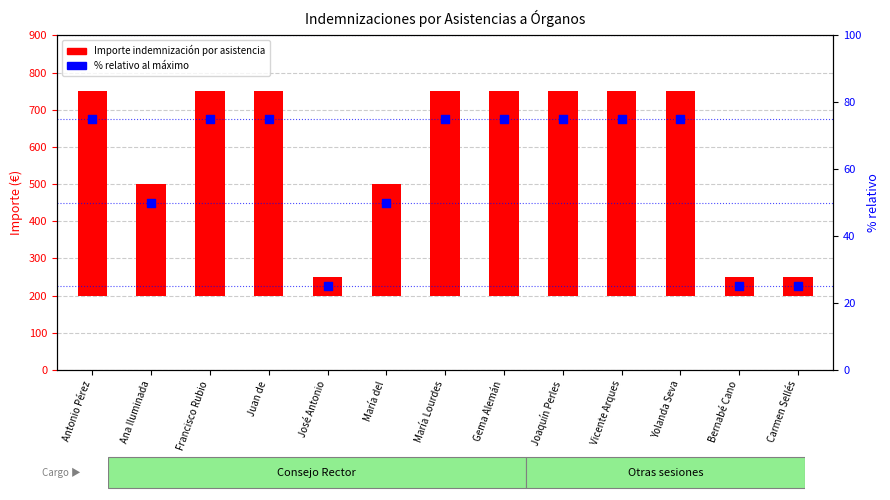

Which series reaches the maximum Y coordinate?

Importe indemnización por asistencia